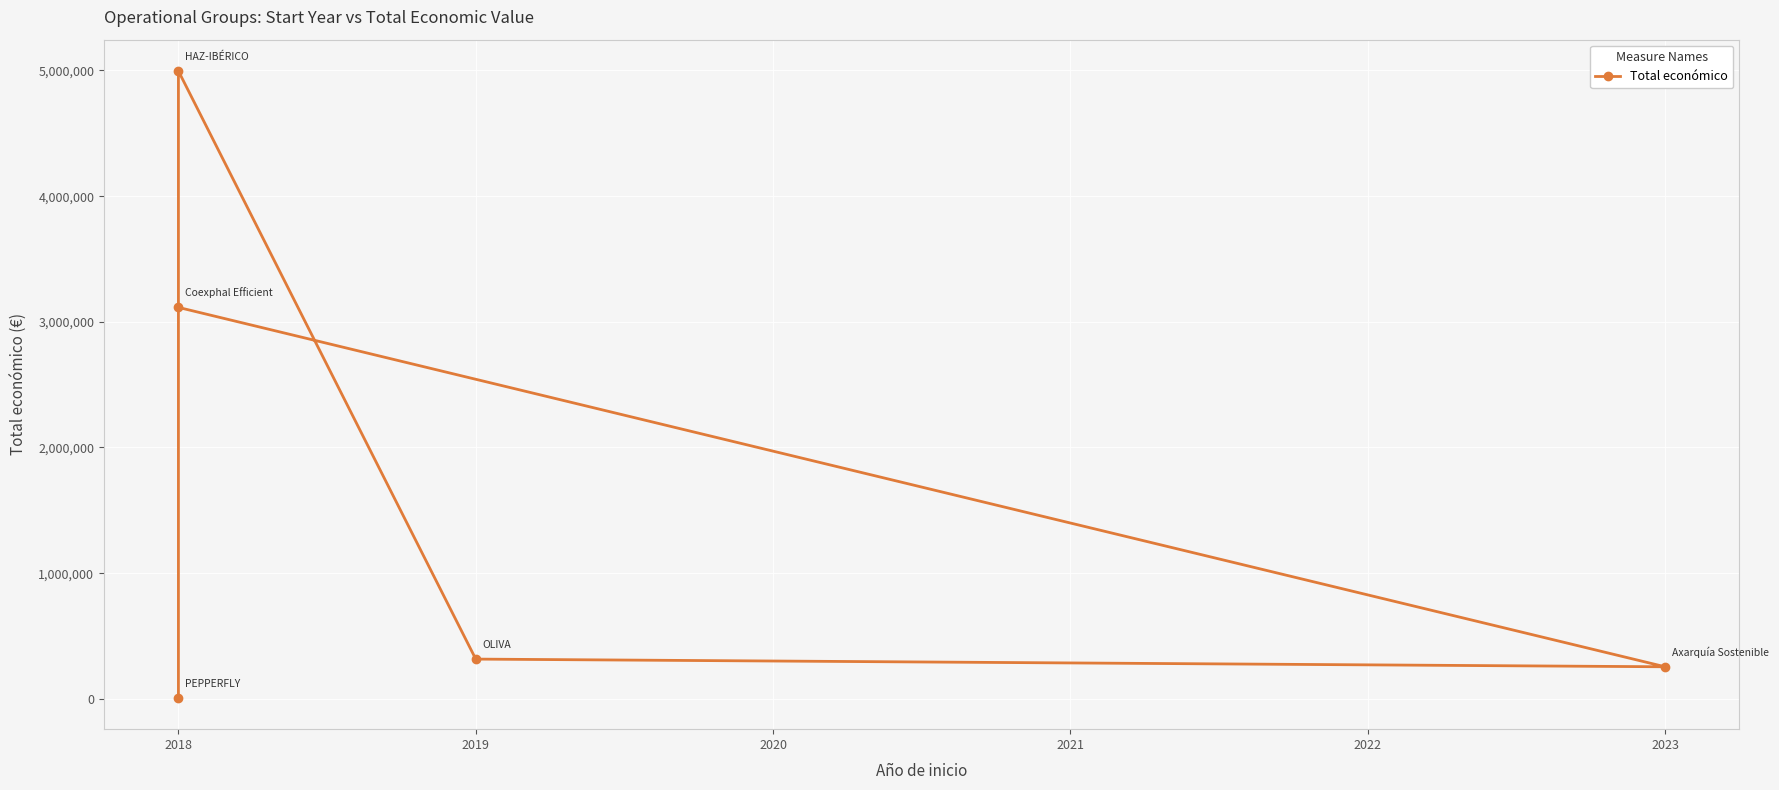

Count the number of values greater than 316131.

2